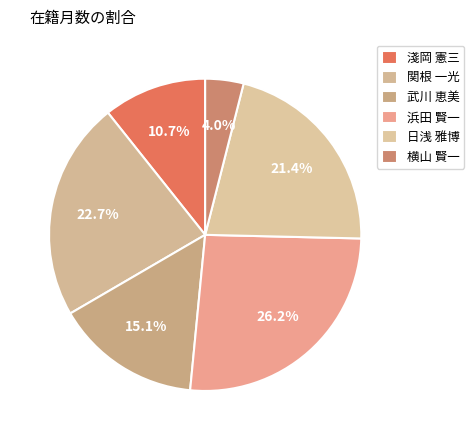

To the nearest percent, what is the difference between the largest and smallest slice percentages?

22%